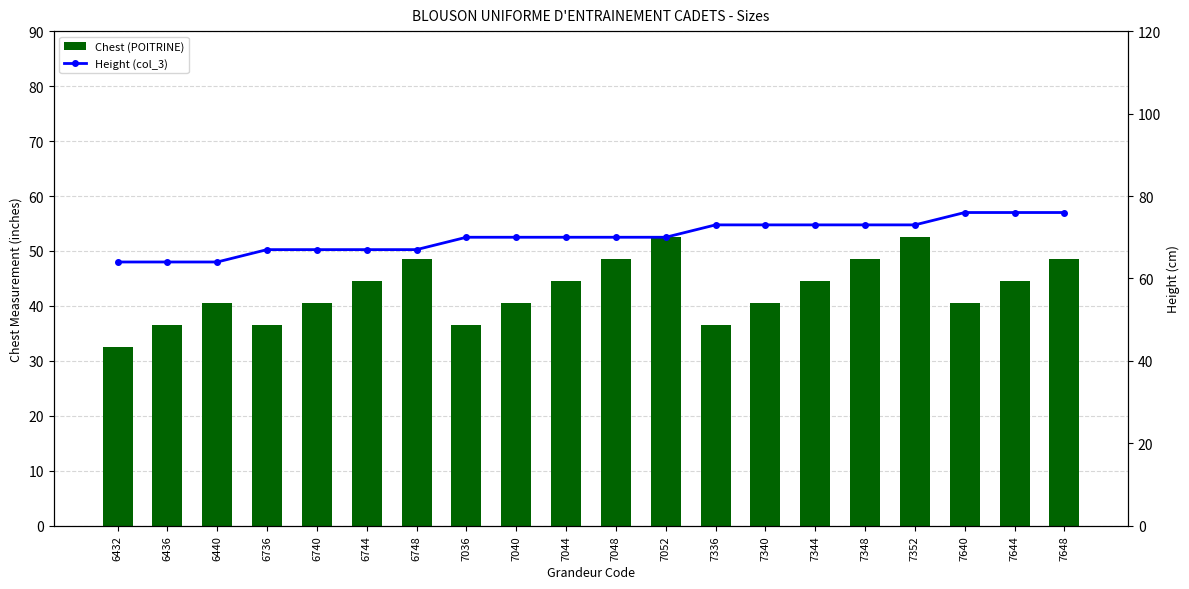

Reading right to left, list all the values displayed in this chart.

Chest (POITRINE): 48.5	44.5	40.5	52.5	48.5	44.5	40.5	36.5	52.5	48.5	44.5	40.5	36.5	48.5	44.5	40.5	36.5	40.5	36.5	32.5
Height (col_3): 76.0	76.0	76.0	73.0	73.0	73.0	73.0	73.0	70.0	70.0	70.0	70.0	70.0	67.0	67.0	67.0	67.0	64.0	64.0	64.0